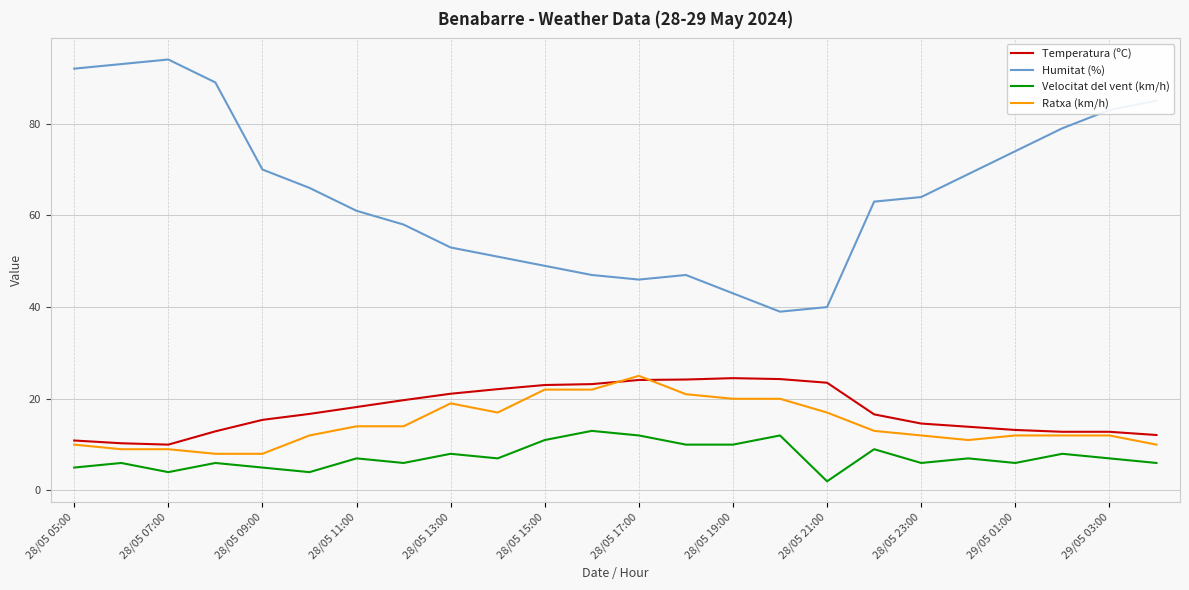

True or false: Ratxa (km/h) and Humitat (%) cross at least once.

False